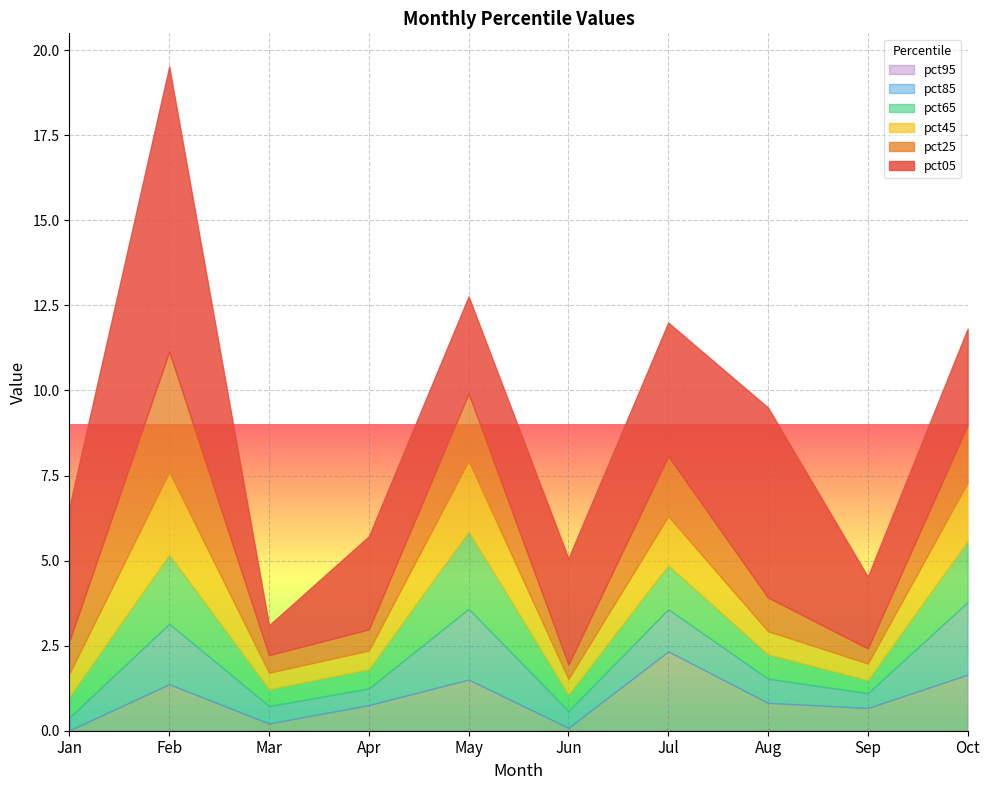

At how many categories does at least one series exceed 6?

1